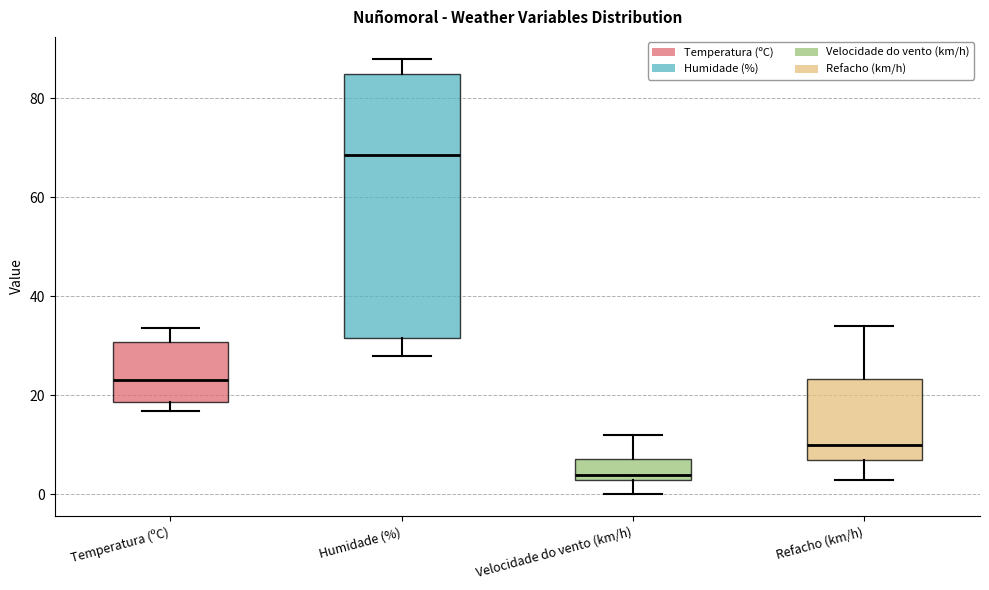

Which box is the tallest, from its lower edge to its upper edge?

Humidade (%)